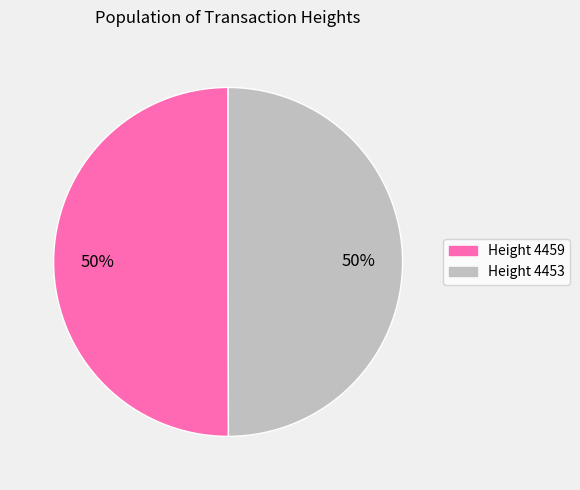

Combined, do Height 4459 and Height 4453 account for over 50%?

Yes